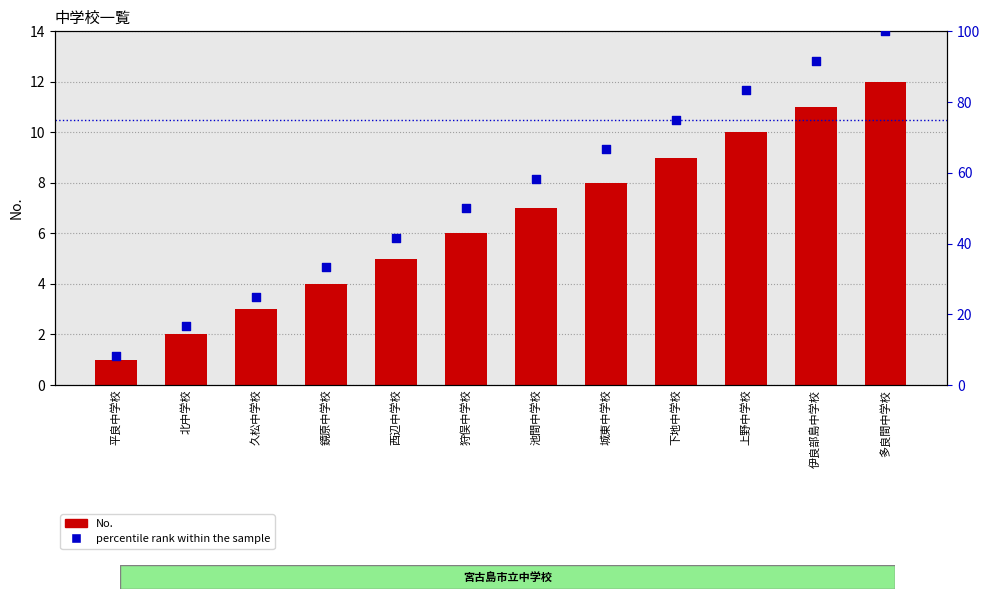

At how many categories does at least one series exceed 2?

12